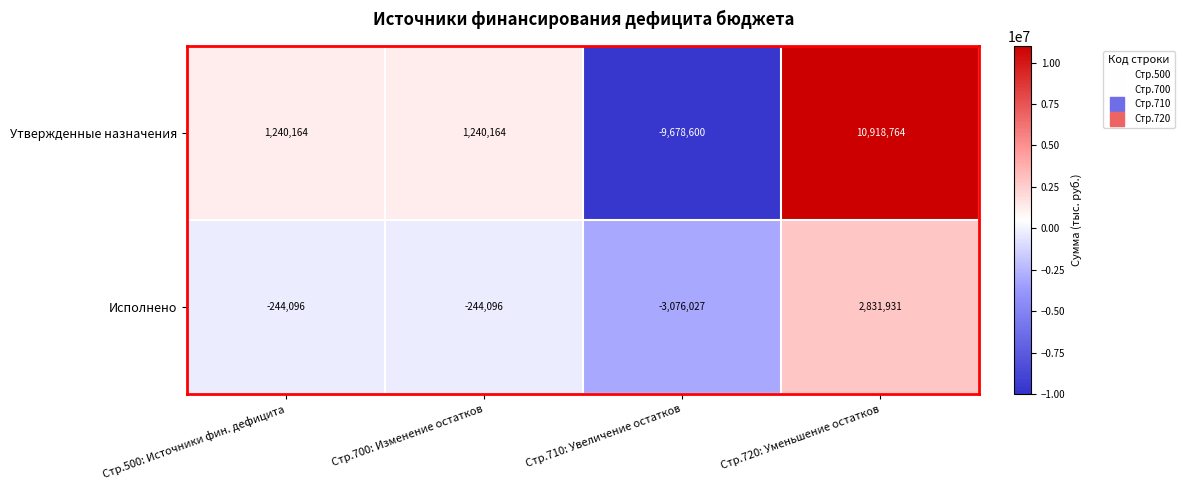

What is the difference between the maximum and minimum values in the Утвержденные назначения series?

20597364